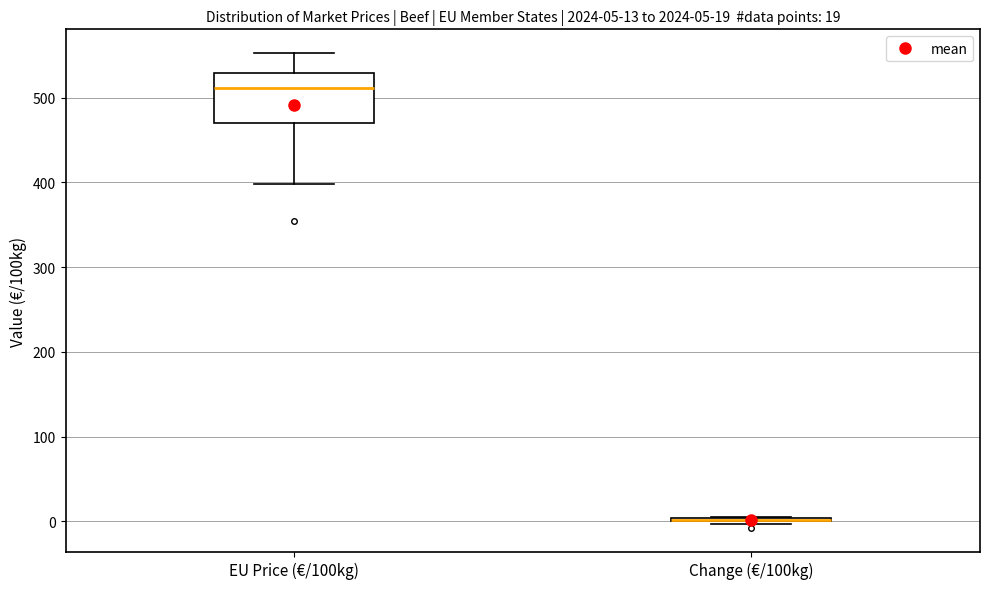

Comparing the boxes themselves (not the whiskers), which one is the tallest?

EU Price (€/100kg)